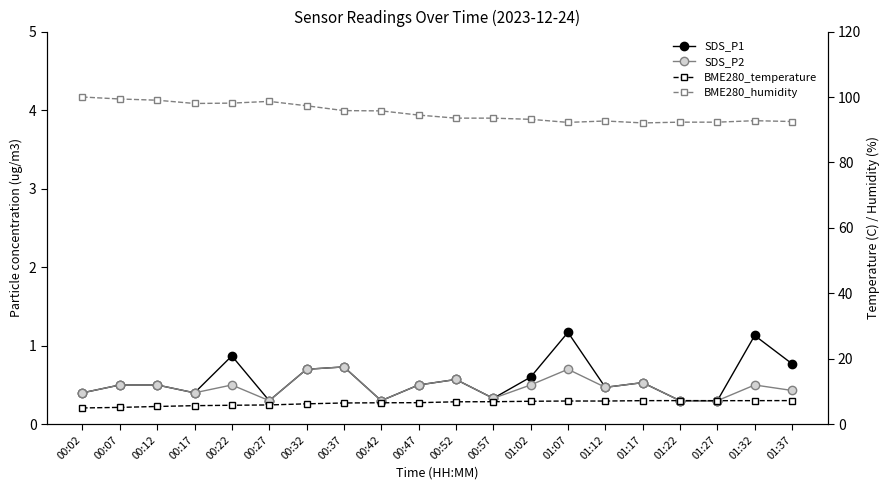

Where does the BME280_temperature series first go above 6?

00:32